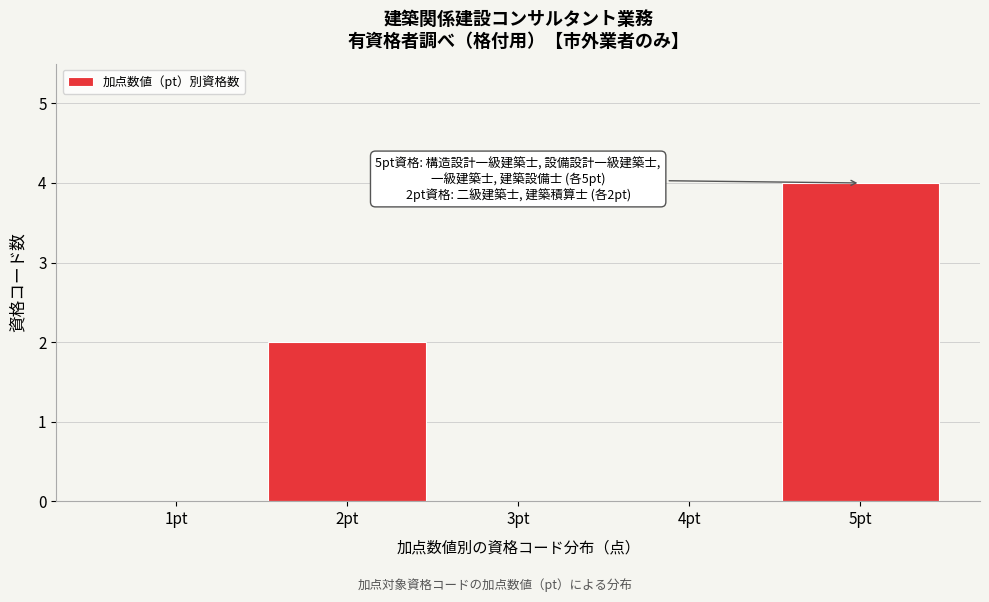

Reading left to right, what are all the values shown in this chart?

1pt=0	2pt=2	3pt=0	4pt=0	5pt=4